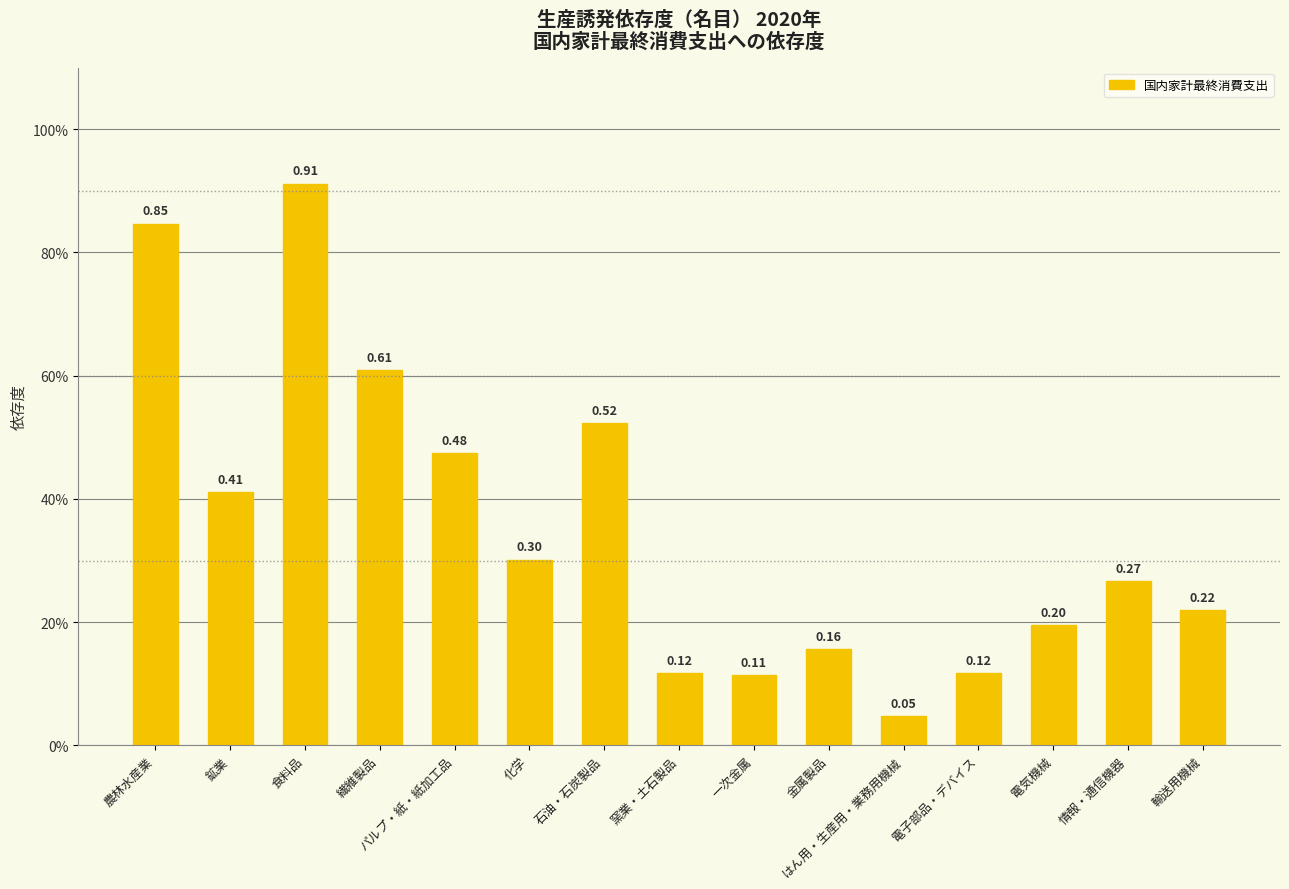

At which category does the chart reach its minimum across all series?

はん用・生産用・業務用機械